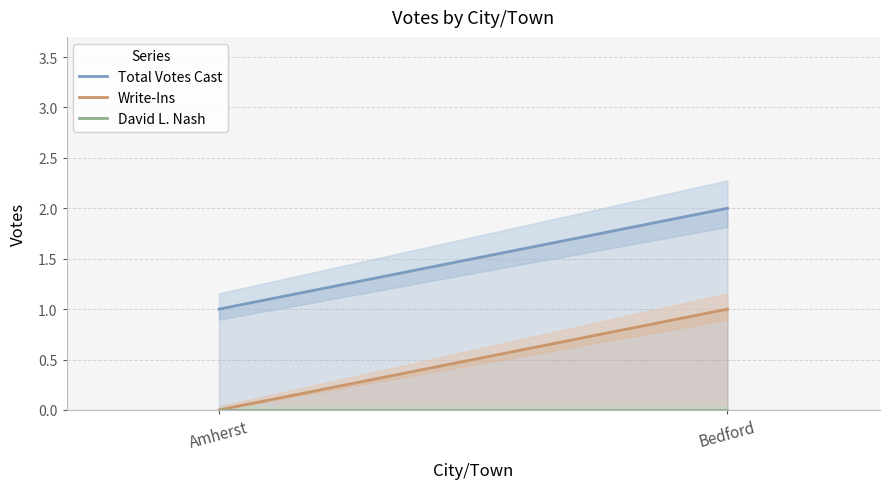

What position from the left is Amherst?

1